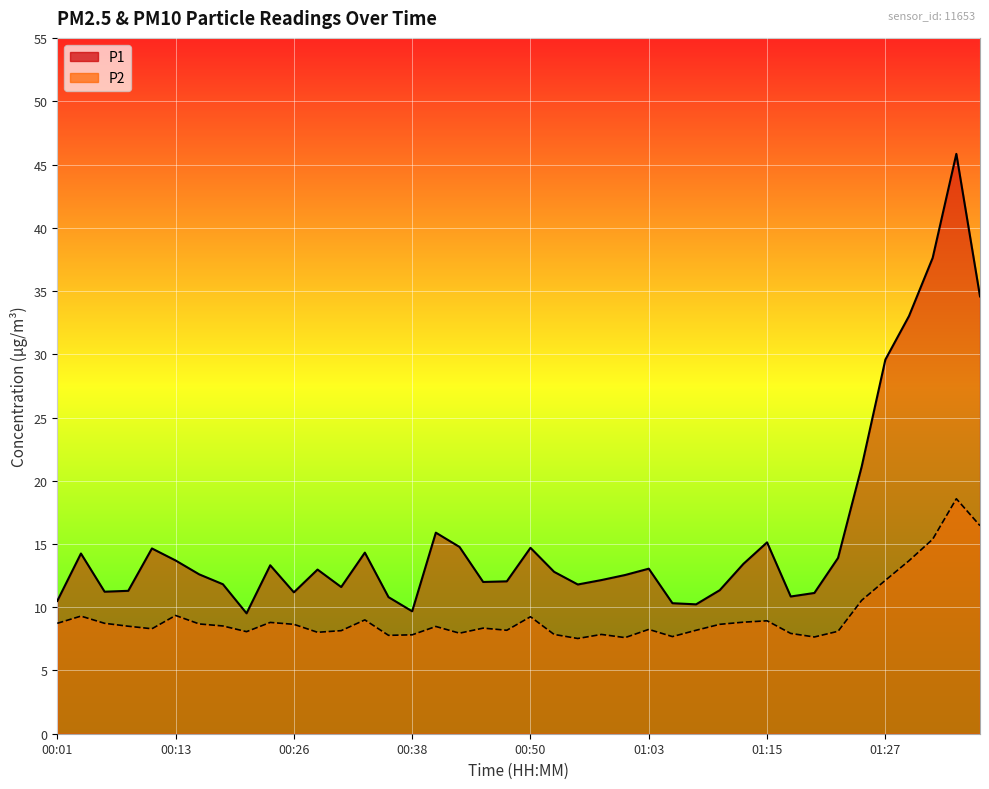

What is the sum of all P1 values?

623.4